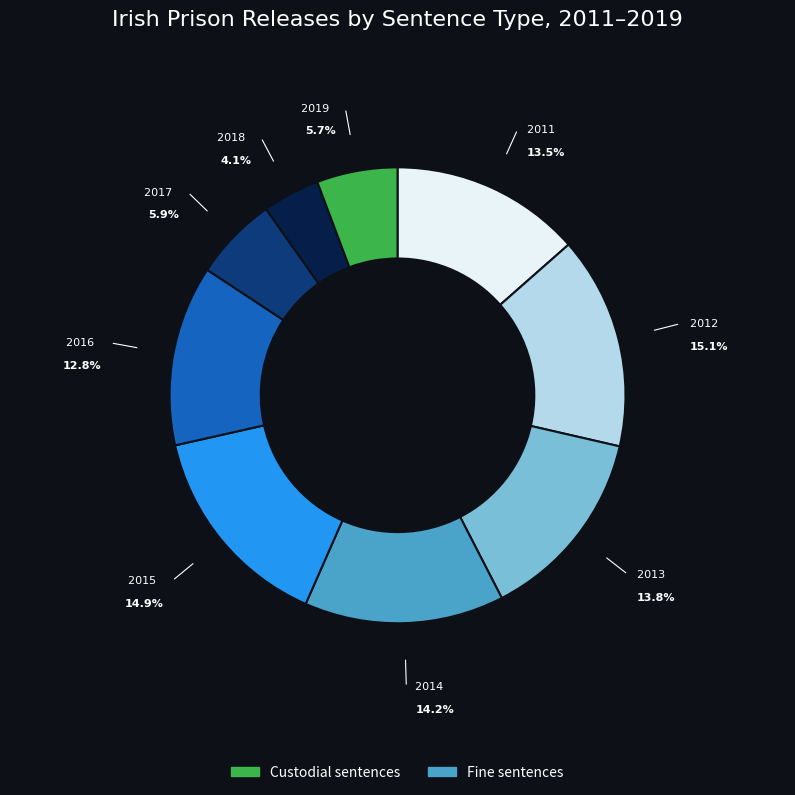

To the nearest percent, what is the difference between the largest and smallest slice percentages?

11%